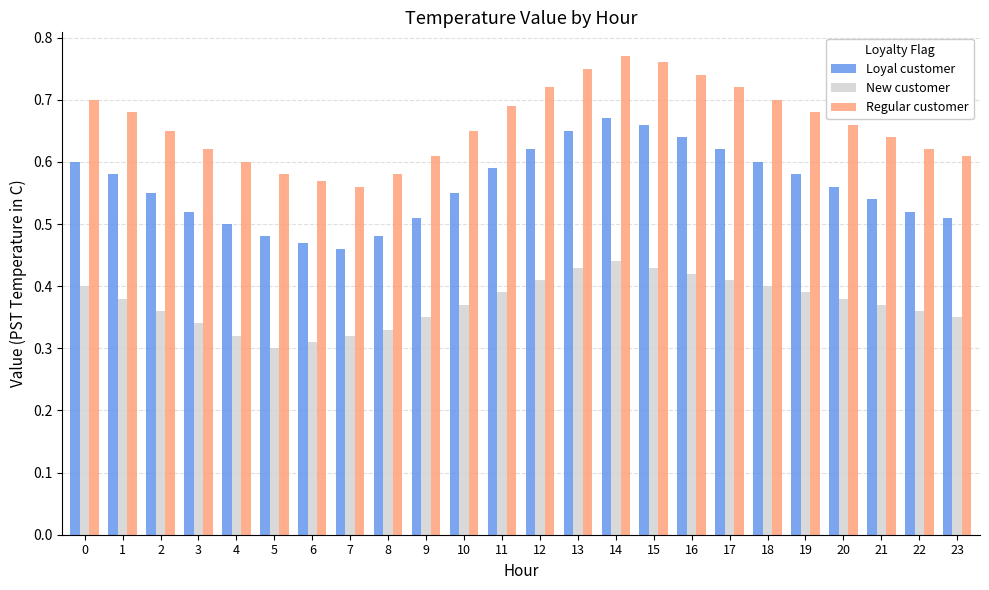

At 10, list the series in order from smallest to largest.

New customer, Loyal customer, Regular customer